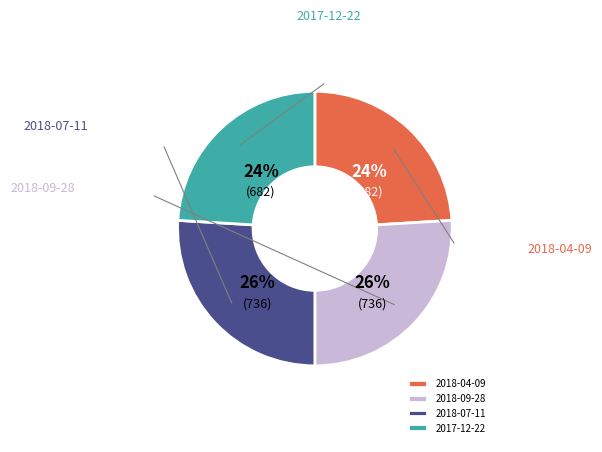

Does 2018-04-09 account for over 50% of the chart?

No